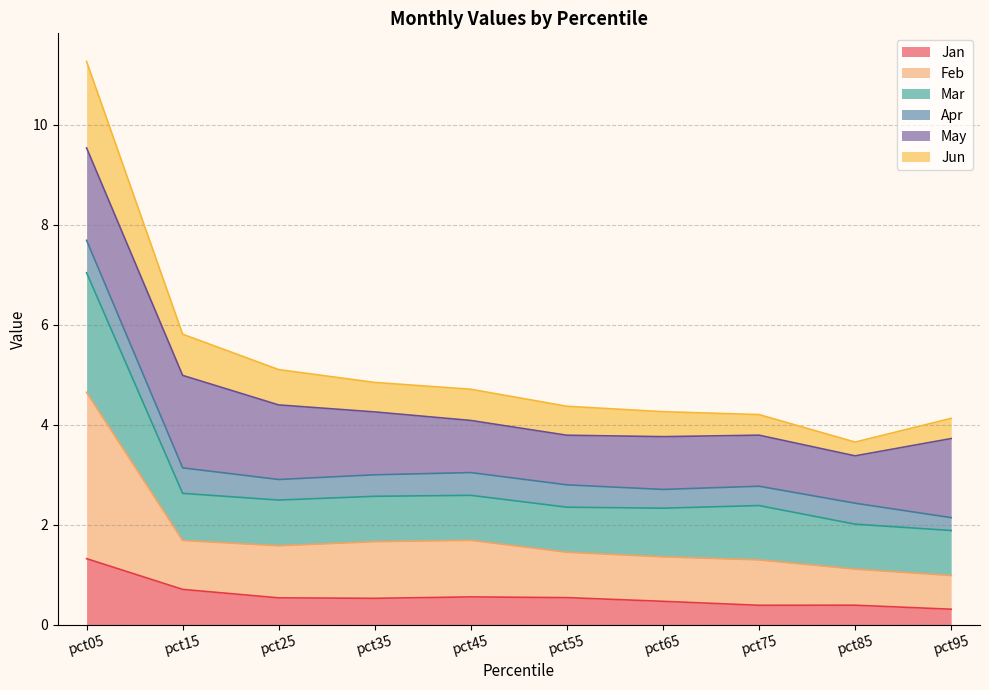

At which label does Jun reach its peak?

pct05